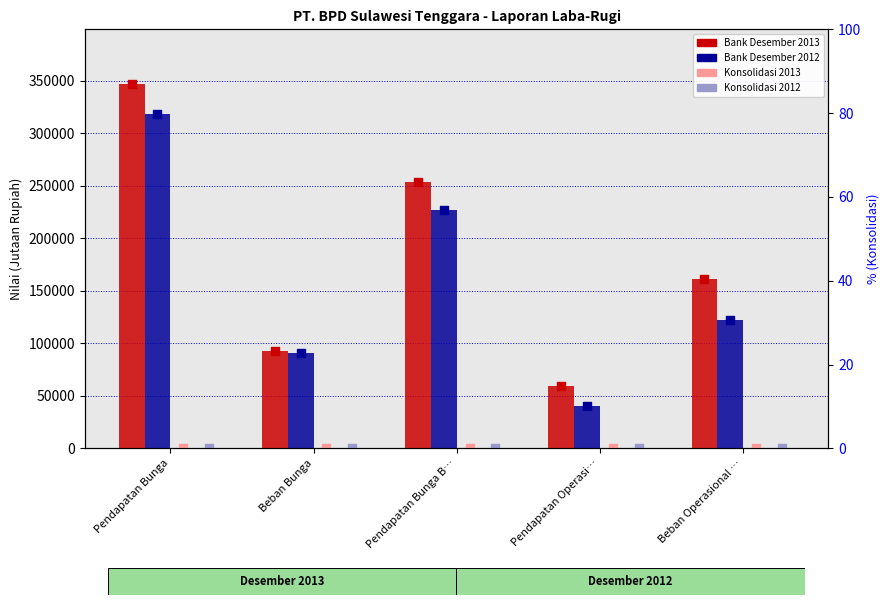

Which series has the largest Y range (max minus min)?

Bank Desember 2013